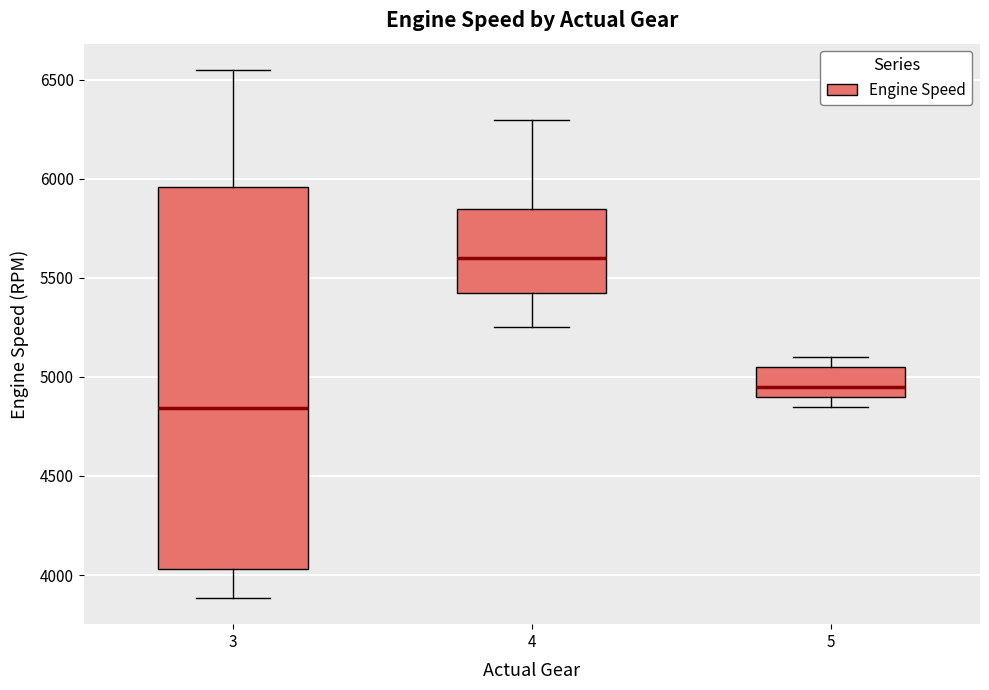

Reading left to right, read every box against the y-axis: the position of its median line, the range the box covers, and the ends of its whiskers. The values are not printed on the chart, so give them approximately, as read against the axis.

3: median 4850, box 4050 to 5950, whiskers 3900 to 6550
4: median 5600, box 5450 to 5850, whiskers 5250 to 6300
5: median 4950, box 4900 to 5050, whiskers 4850 to 5100